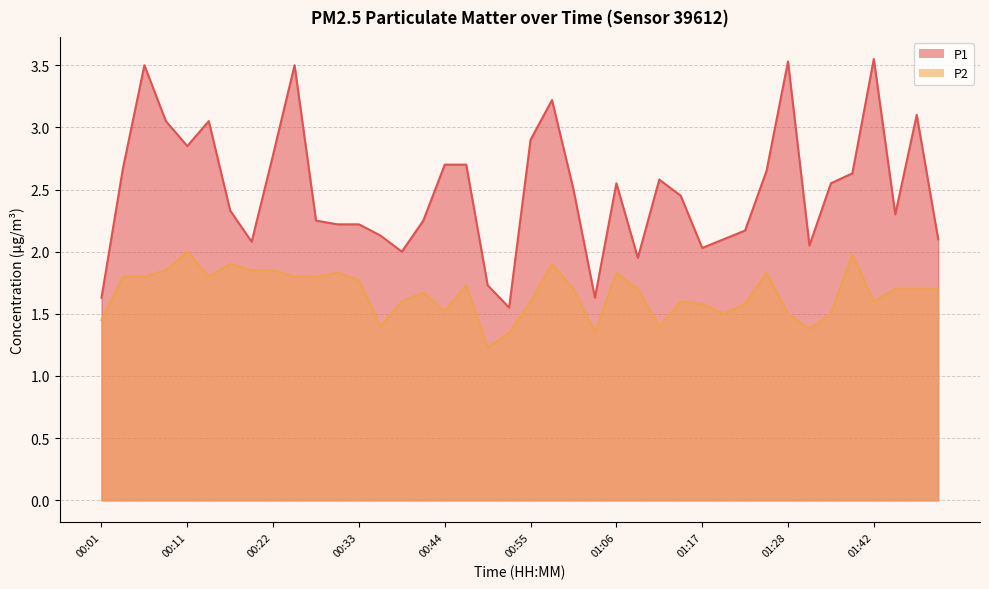

Which series has the largest total across all categories?

P1